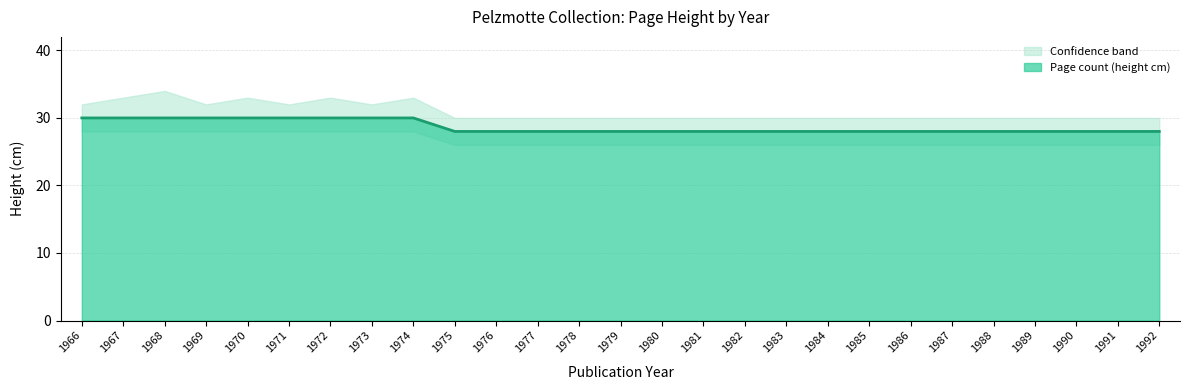

True or false: the data has more than 1 interior local peaks.

False